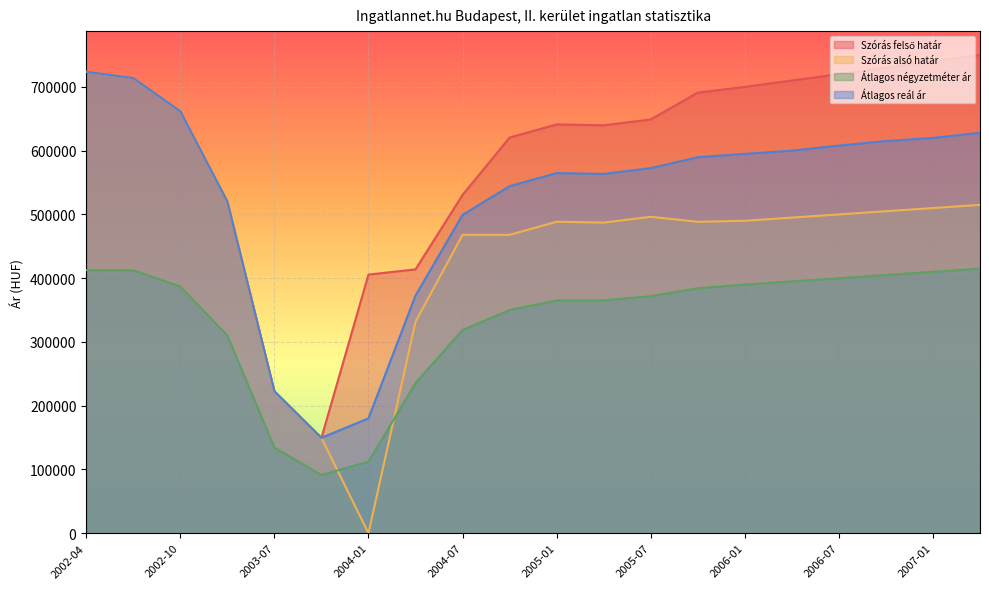

Reading right to left, what are all the values shown in this chart?

Szórás felső határ: 2007-04=750000	2007-01=740000	2006-10=730000	2006-07=720000	2006-04=710000	2006-01=700000	2005-10=691054	2005-07=648921	2005-04=639791	2005-01=641170	2004-10=620575	2004-07=530533	2004-04=413843	2004-01=405630	2003-10=149560	2003-07=222693	2003-04=520196	2002-10=661792	2002-07=713849	2002-04=723756
Szórás alsó határ: 2007-04=515000	2007-01=510000	2006-10=505000	2006-07=500000	2006-04=495000	2006-01=490000	2005-10=488402	2005-07=496297	2005-04=487167	2005-01=488546	2004-10=467951	2004-07=467949	2004-04=331685	2004-01=0	2003-10=149560	2003-07=222693	2003-04=520196	2002-10=661792	2002-07=713849	2002-04=723756
Átlagos négyzetméter ár: 2007-04=415000	2007-01=410000	2006-10=405000	2006-07=400000	2006-04=395000	2006-01=390000	2005-10=384223	2005-07=371775	2005-04=365211	2005-01=365211	2004-10=350050	2004-07=318837	2004-04=235536	2004-01=112278	2003-10=91257	2003-07=134421	2003-04=310119	2002-10=386905	2002-07=412500	2002-04=412500
Átlagos reál ár: 2007-04=628000	2007-01=620000	2006-10=615000	2006-07=608000	2006-04=600000	2006-01=595000	2005-10=589728	2005-07=572609	2005-04=563479	2005-01=564858	2004-10=544263	2004-07=499241	2004-04=372764	2004-01=180141	2003-10=149560	2003-07=222693	2003-04=520196	2002-10=661792	2002-07=713849	2002-04=723756